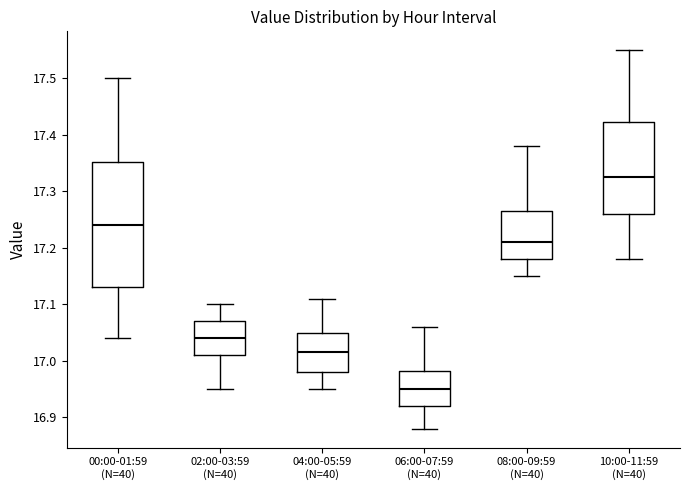

Where does the median line of the box for 10:00-11:59 (N=40) sit on the y-axis? The values are not printed on the chart, so give them approximately, as read against the axis.

17.33